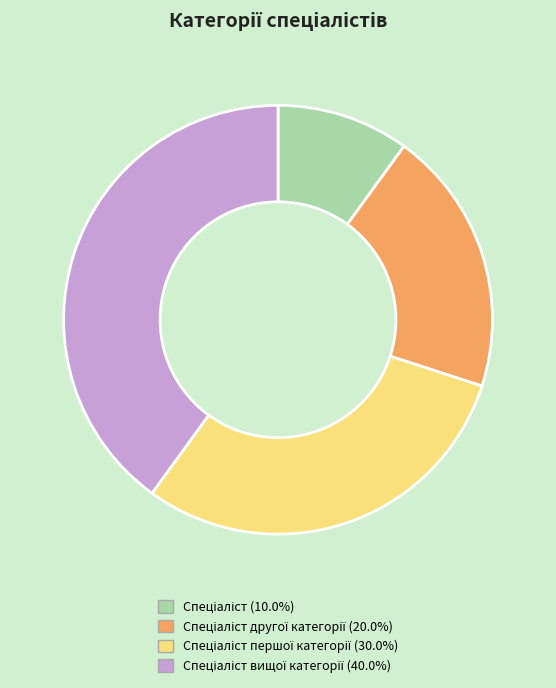

Is there a majority slice in this chart?

No